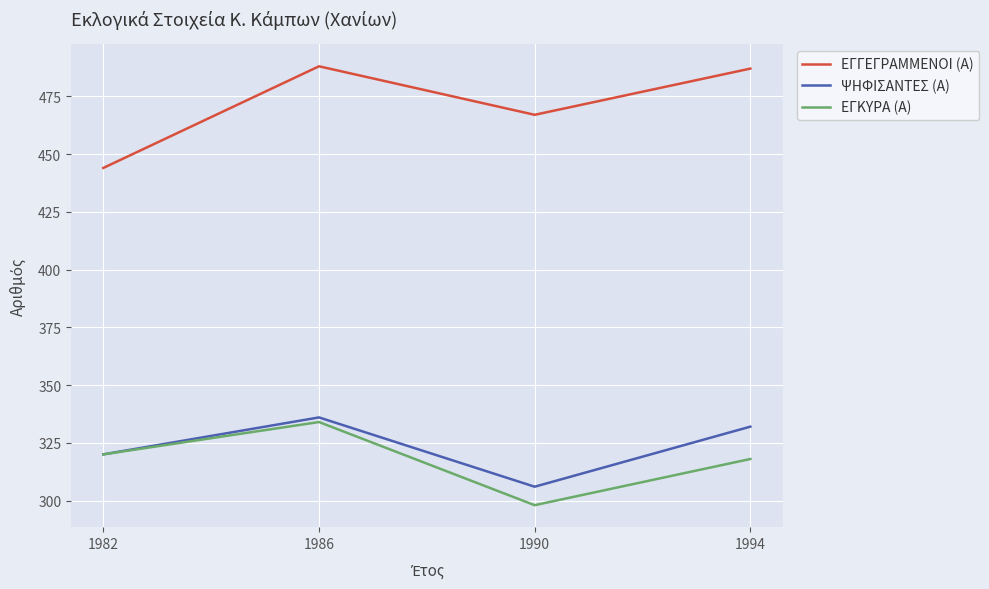

How many categories are shown in the chart?

4